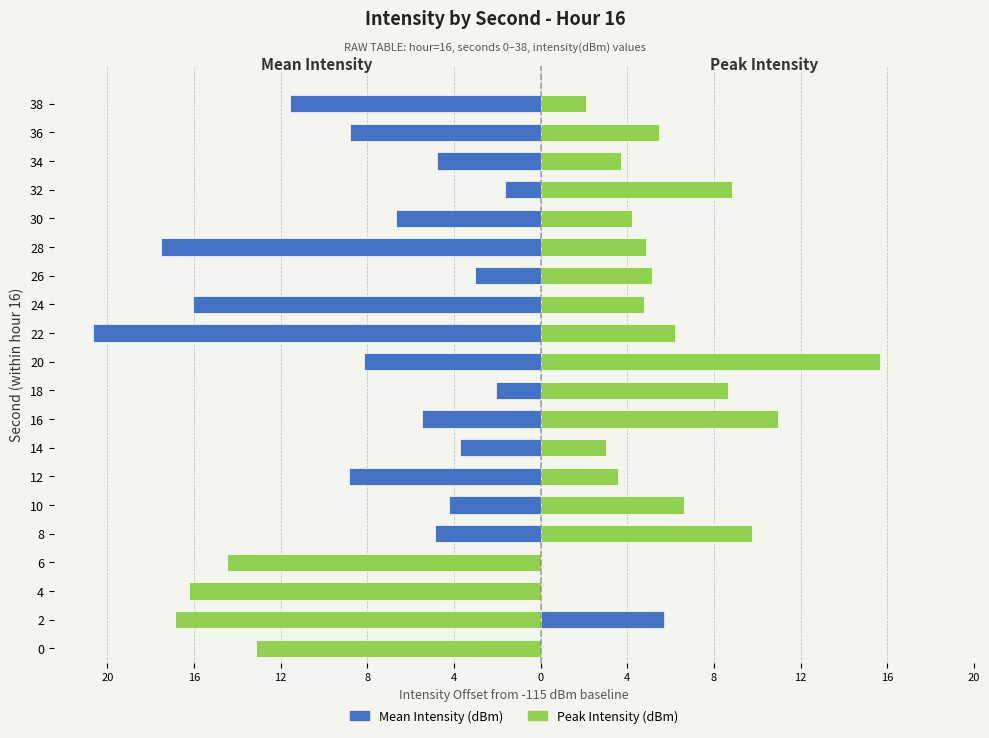

The Peak Intensity (dBm) series shows 4.0 at 14. True or false?

False